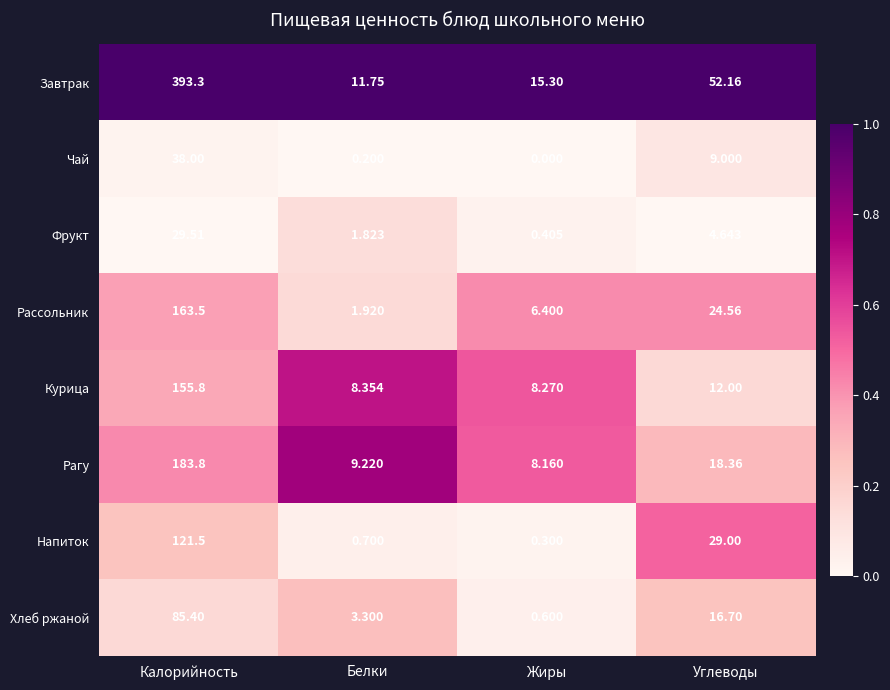

At Жиры, list the series in order from largest to smallest.

Завтрак, Курица, Рагу, Рассольник, Хлеб ржаной, Фрукт, Напиток, Чай